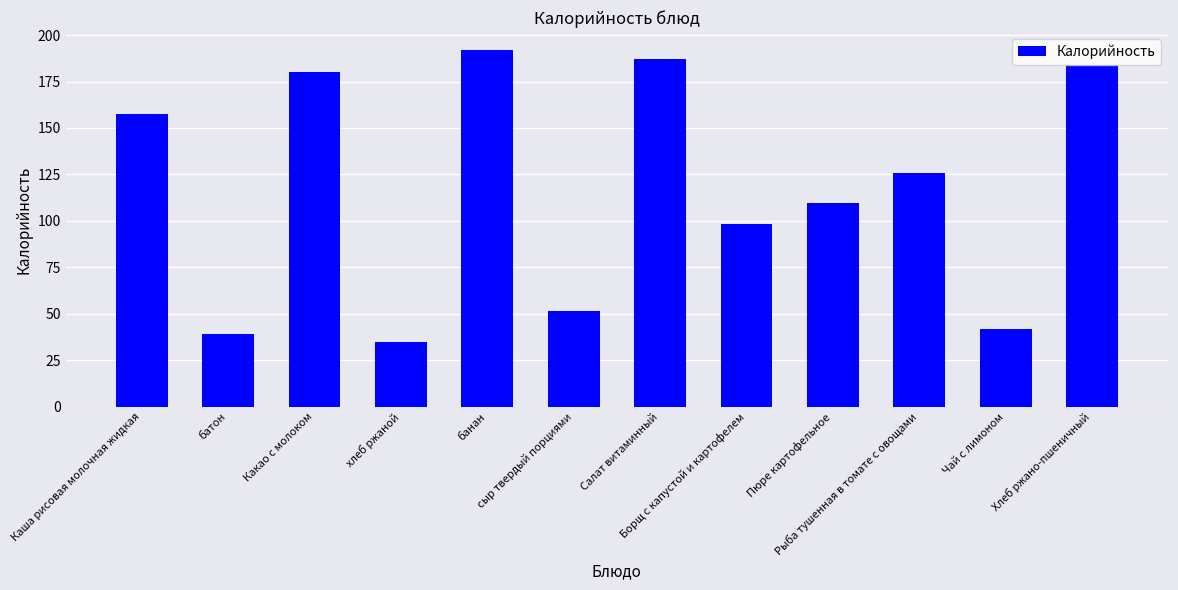

Is it true that the value at Борщ с капустой и картофелем is 149.4?

False